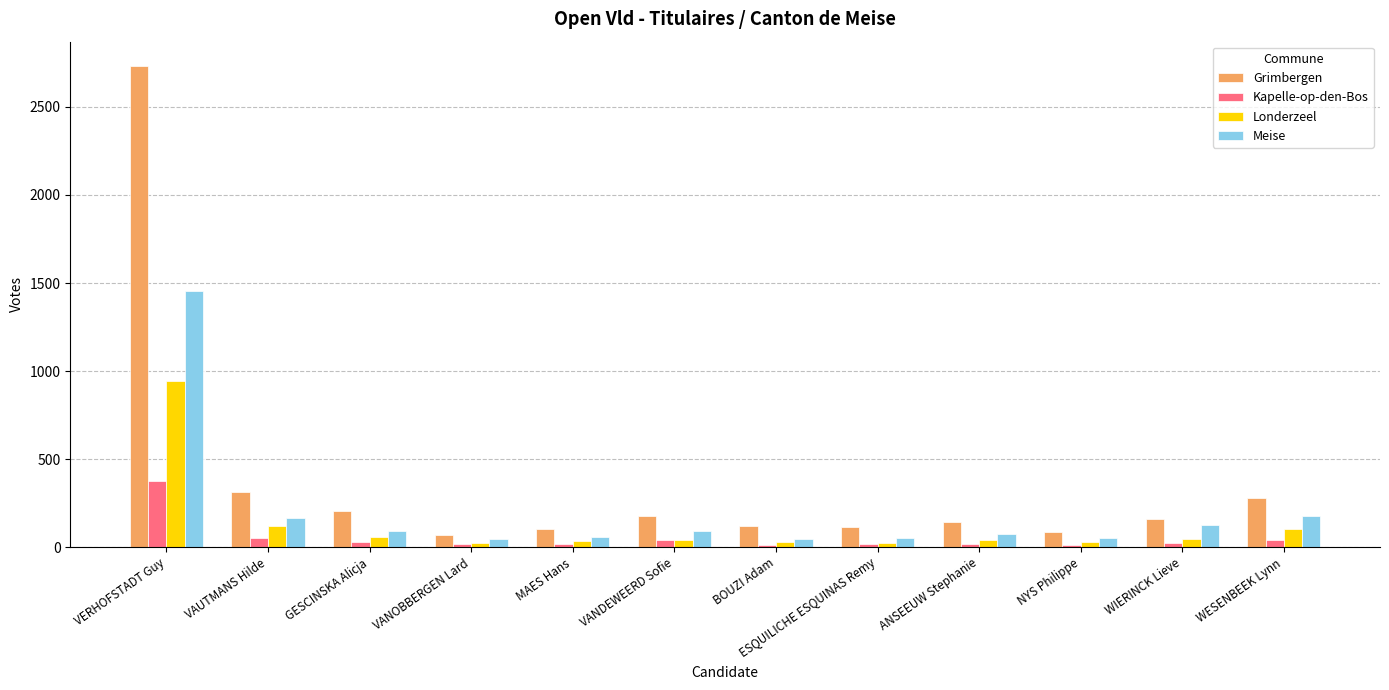

What position from the right is MAES Hans?

8